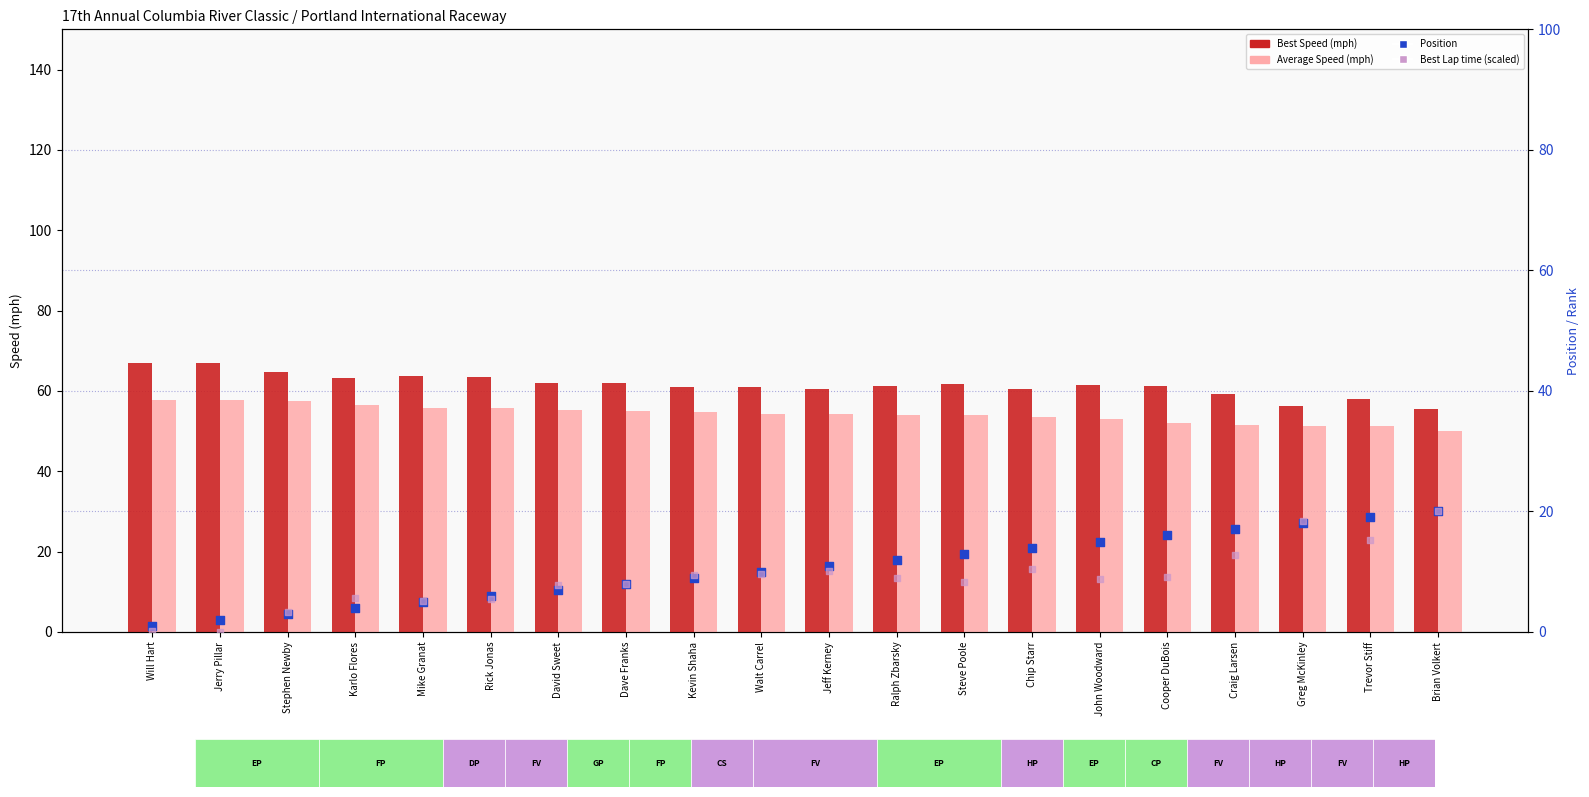

At which category is the sum across all series the highest?

Brian Volkert